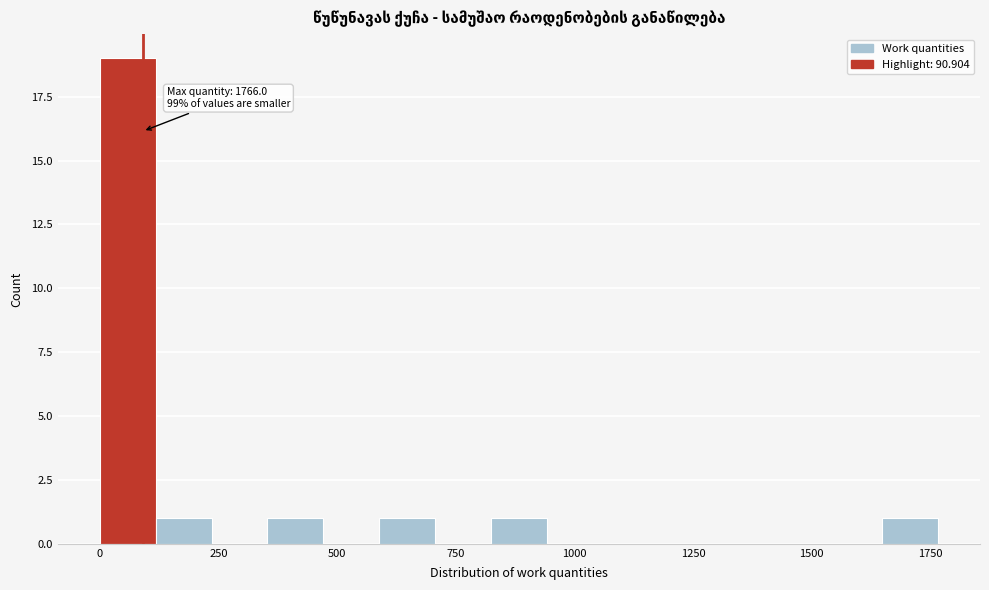

Around what value on the x-axis is the tallest bar? Give the approximate position of its centre, as read against the axis.

50